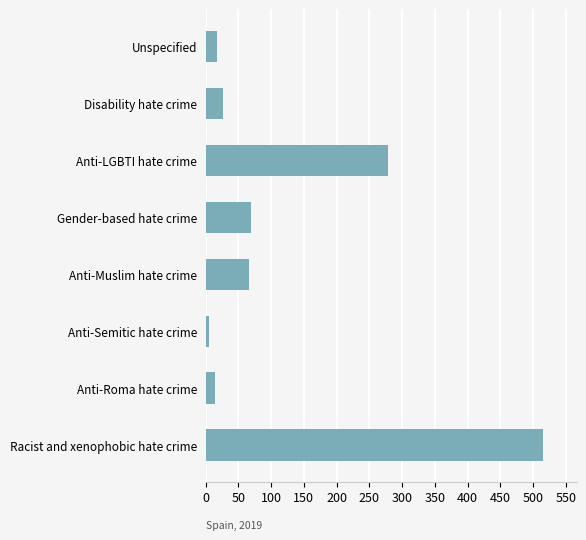

What is the sum of all values?

990